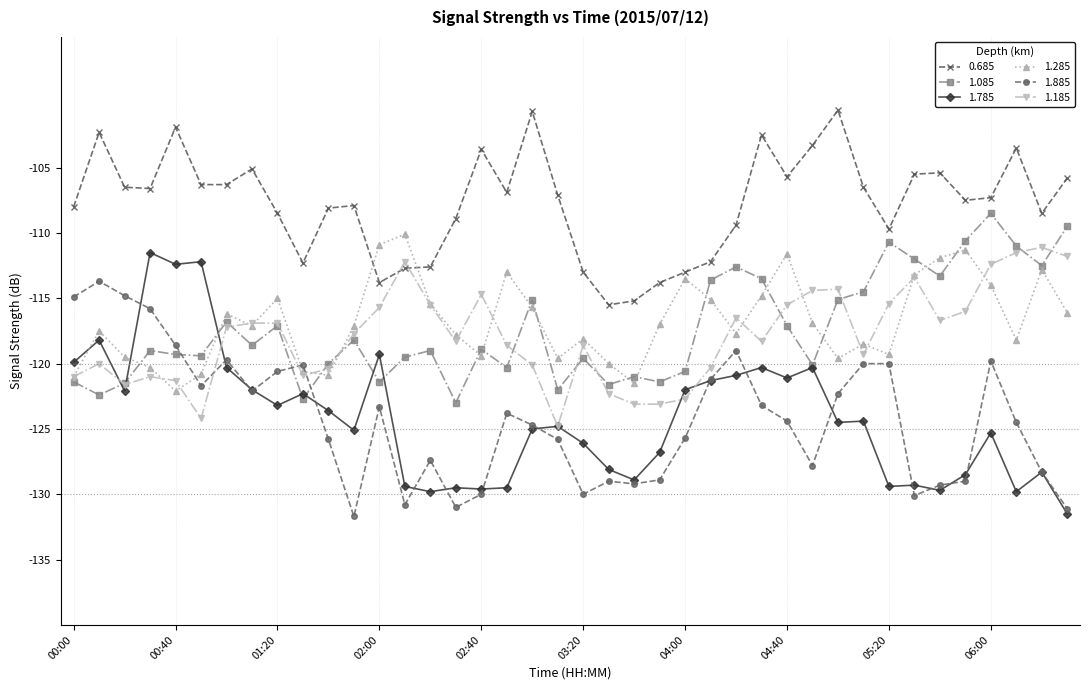

What are all the series names shown in the legend?

0.685, 1.085, 1.785, 1.285, 1.885, 1.185